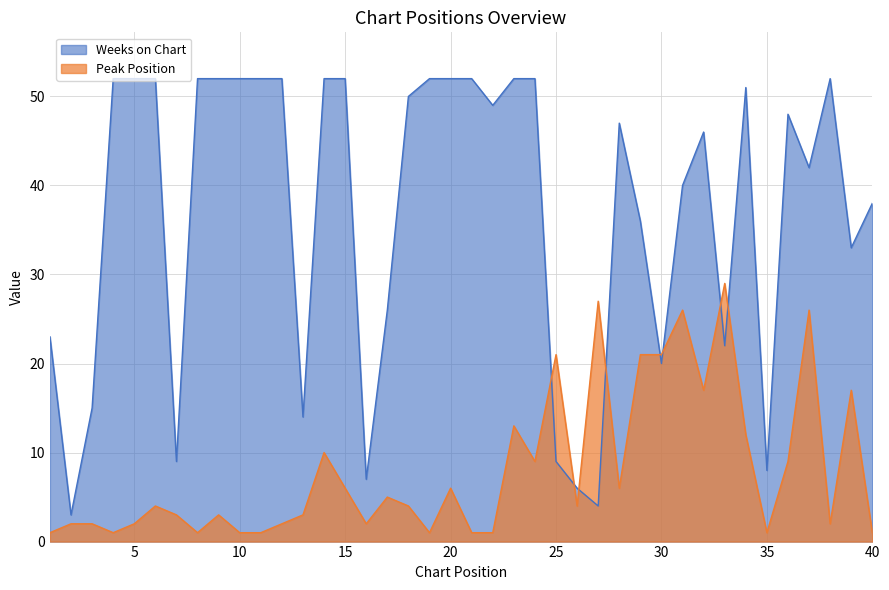

Where does the Peak Position series first go above 4?

14